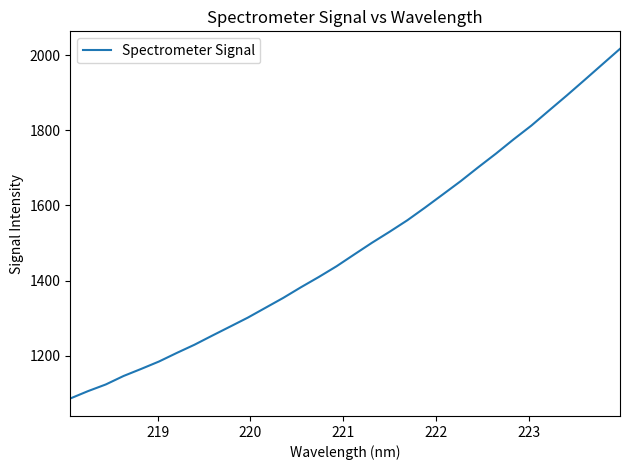

What is the greatest value displayed?

2016.7